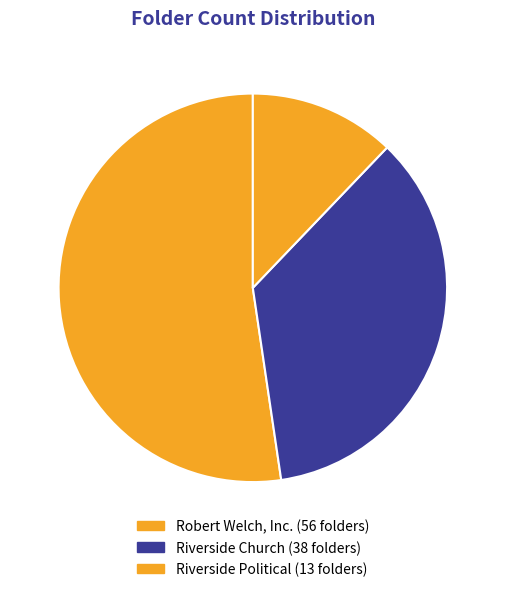

How many slices are in this pie chart?

3